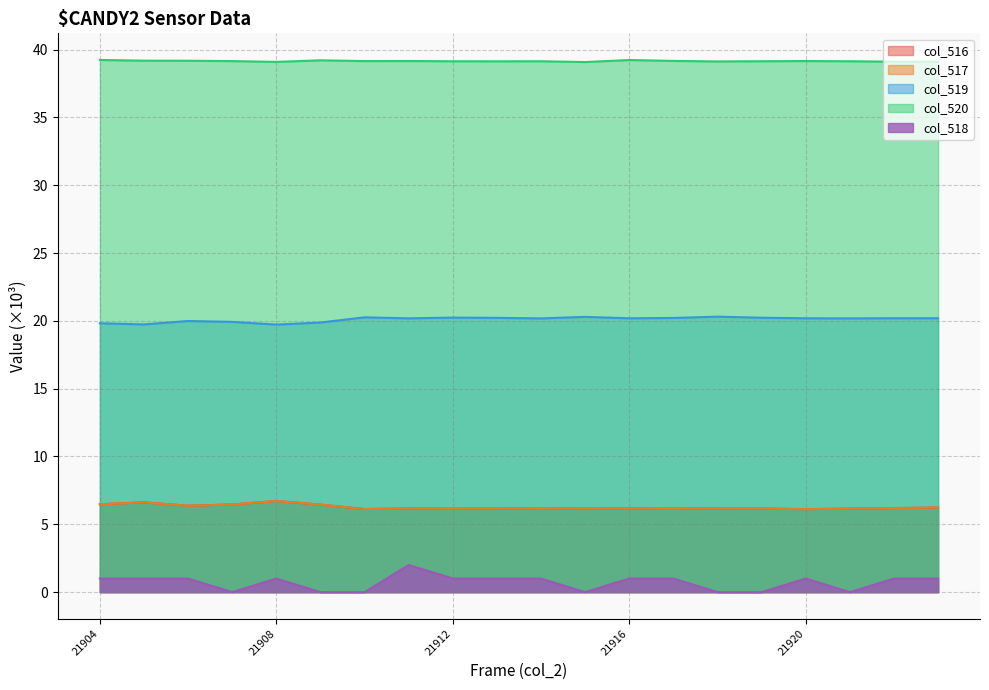

What are all the series names shown in the legend?

col_516, col_517, col_519, col_520, col_518